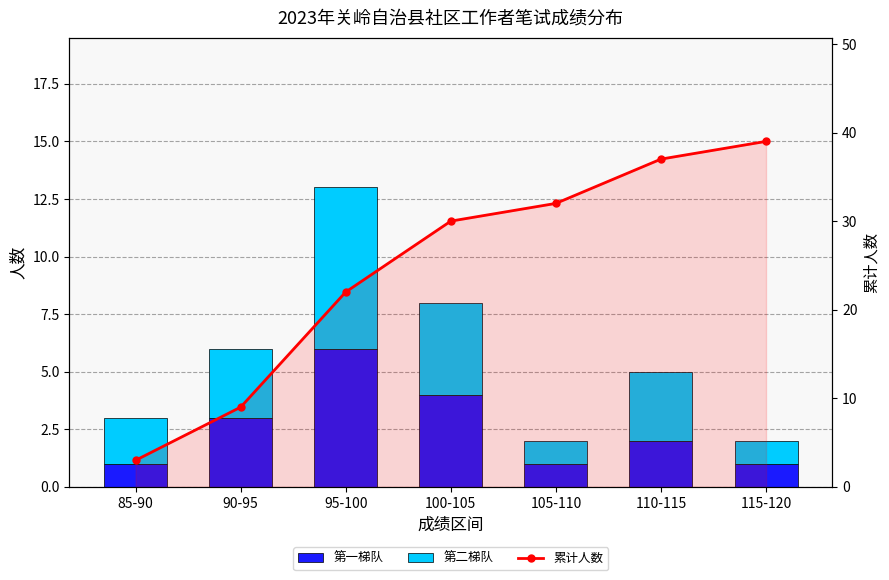

Rank the series by their maximum value, from highest to lowest.

累计人数, 第二梯队, 第一梯队